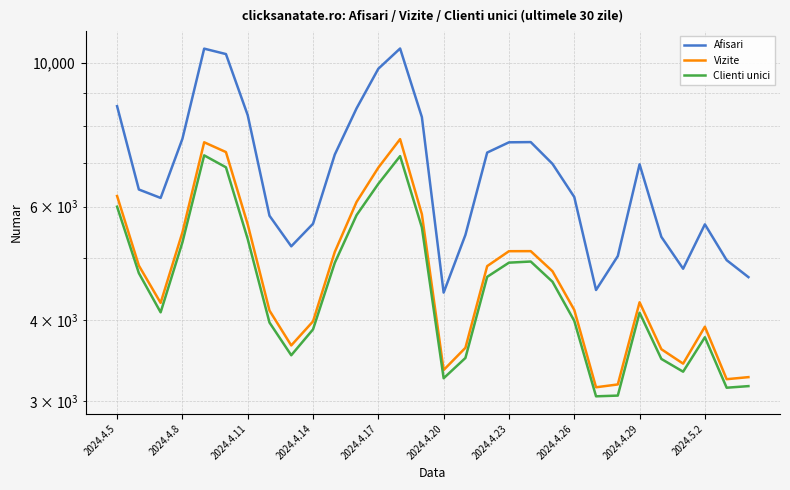

How many distinct data groups are displayed?

3